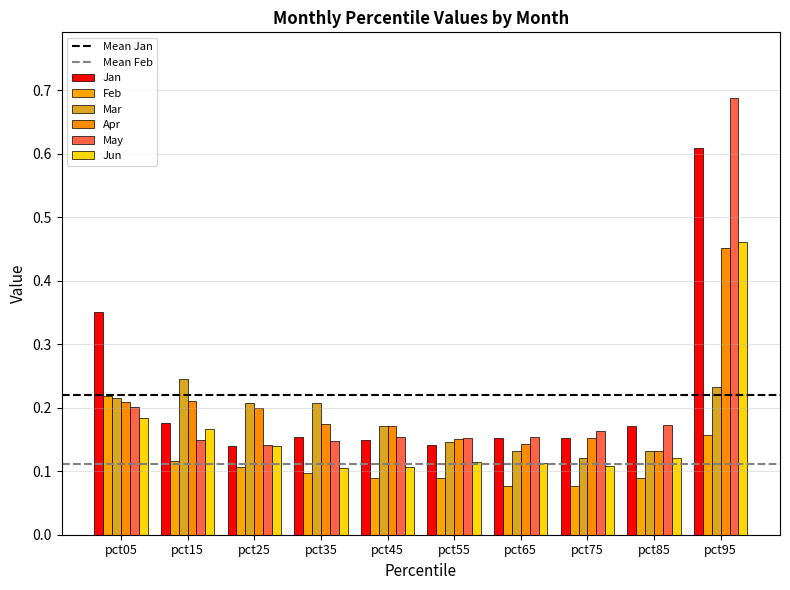

Read the Jan value at pct95.

0.6